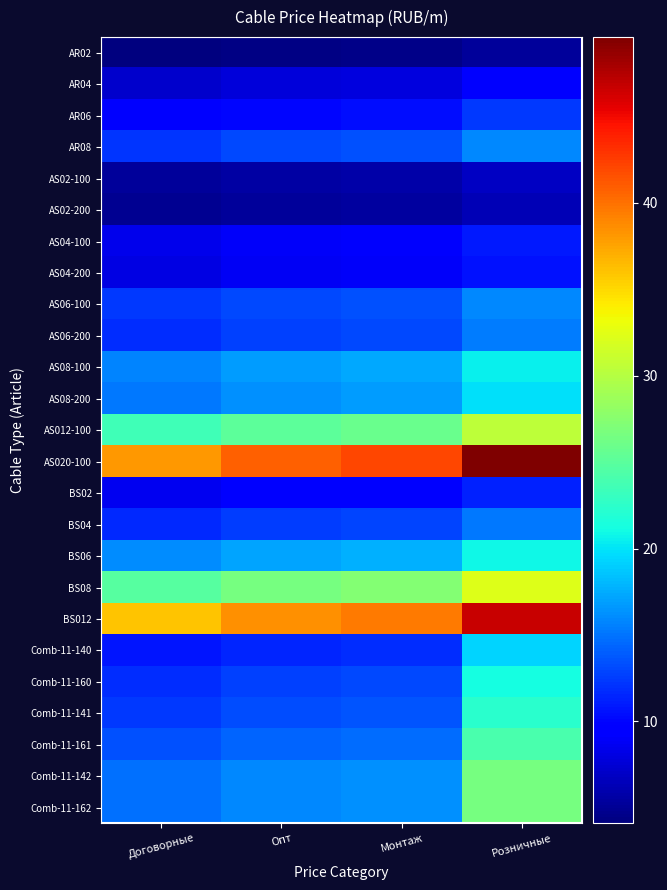

At which label is AS04-200 closest to 9?

Монтаж